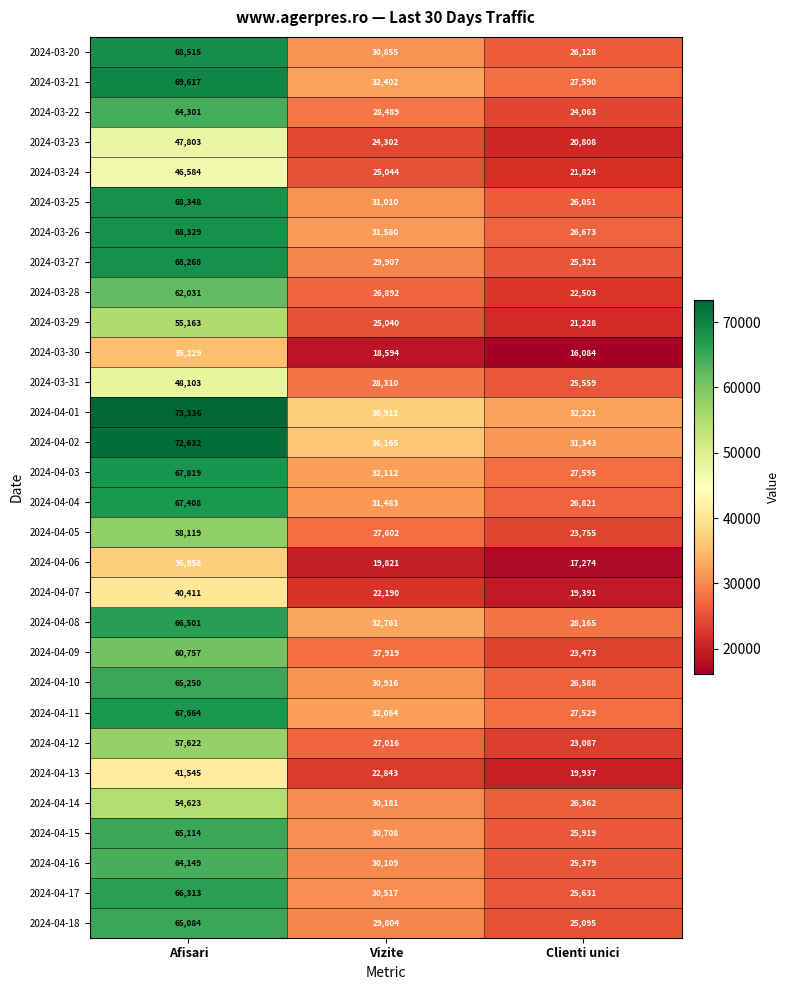

At which category is the sum across all series the highest?

Afisari